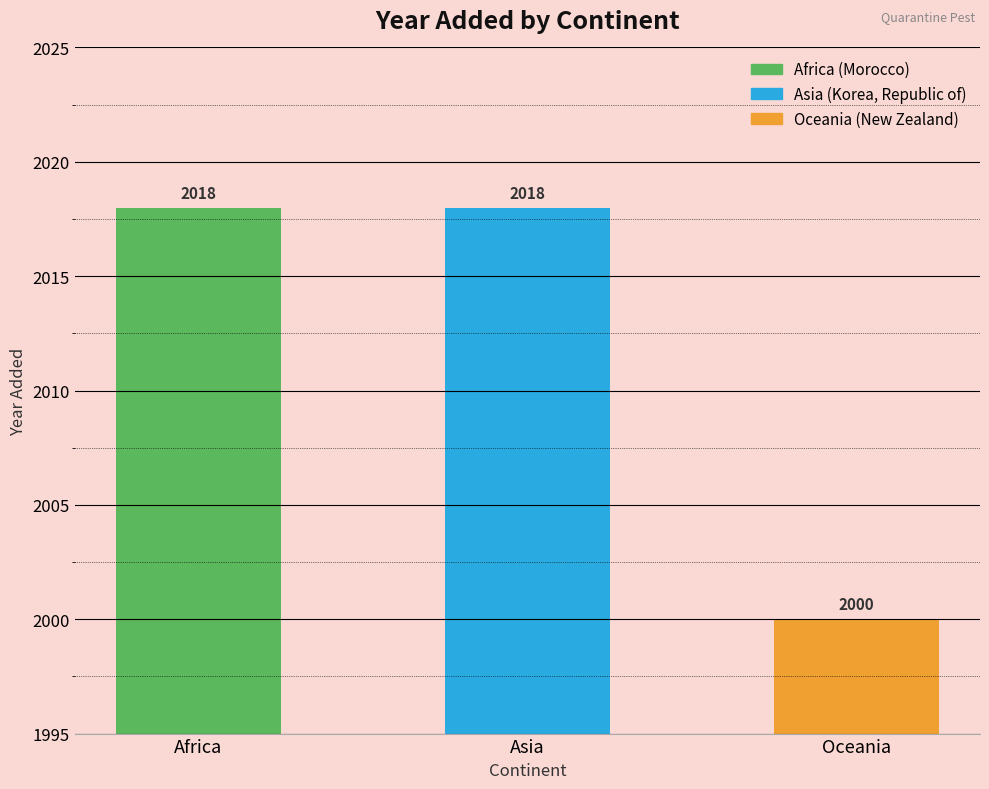

Count the values in the range 2000 to 2018.

3